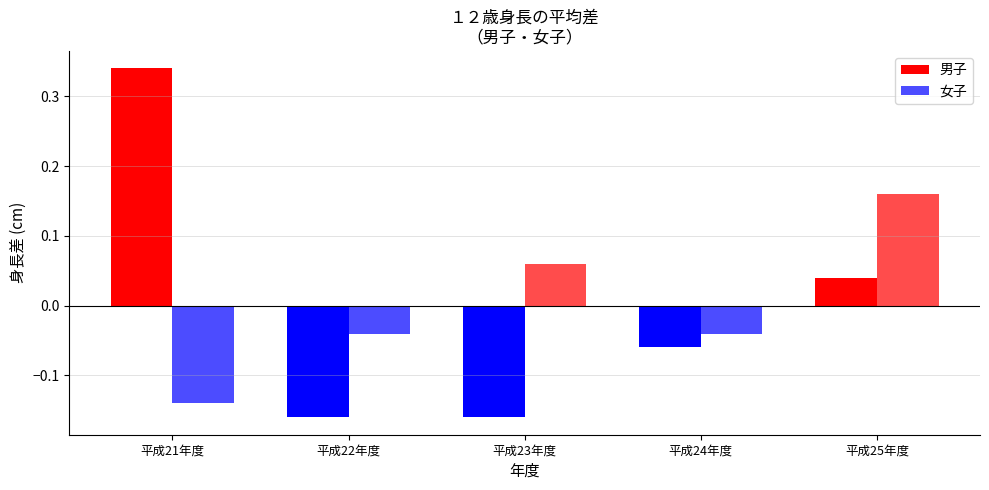

Is the value of 女子身長 at 平成24年度 greater than the value of 男子身長 at 平成21年度?

No